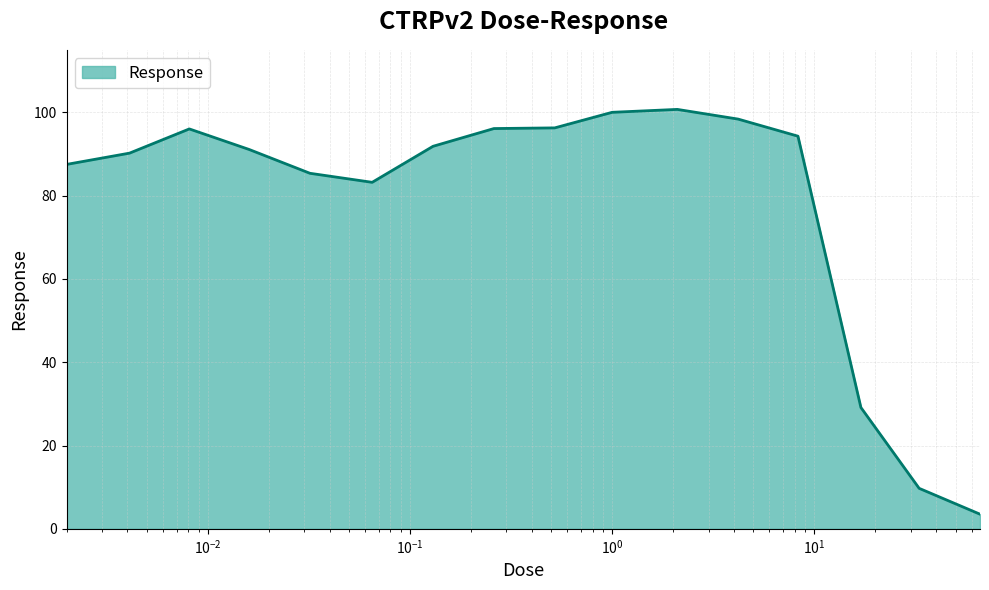

What is the difference between the maximum and minimum values?

97.2